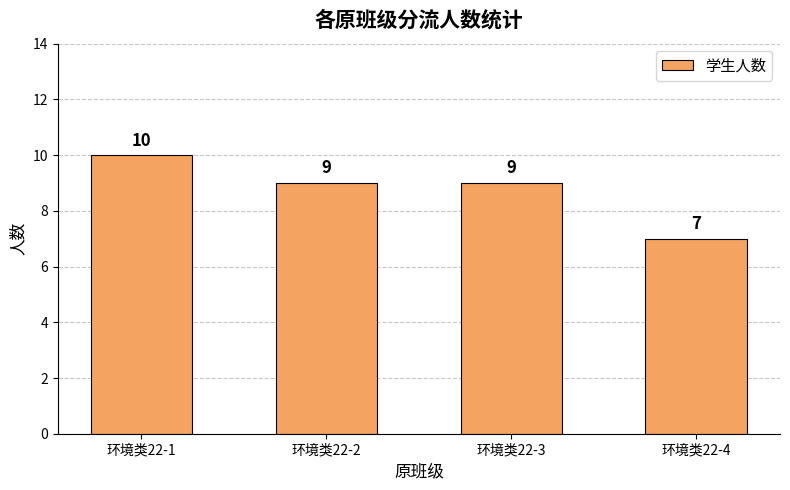

Approximately how many times larger is the value at 环境类22-3 compared to 环境类22-4?

1.3